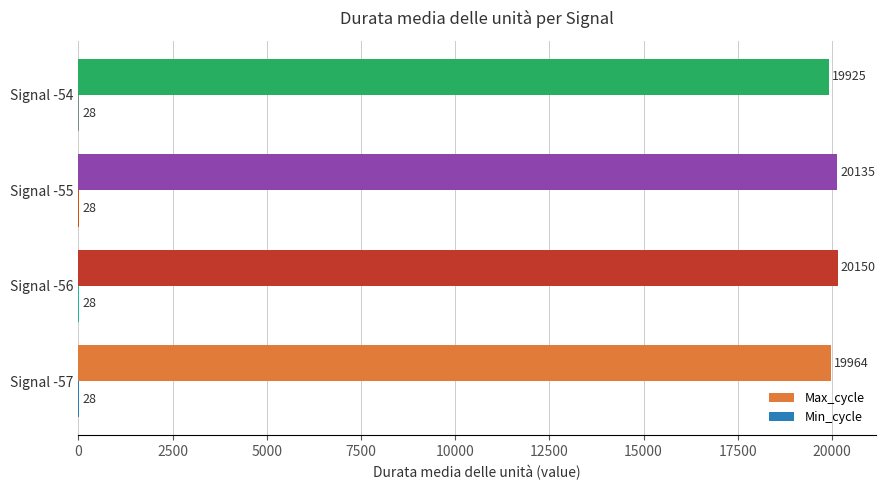

At which category is the sum across all series the highest?

Signal -56